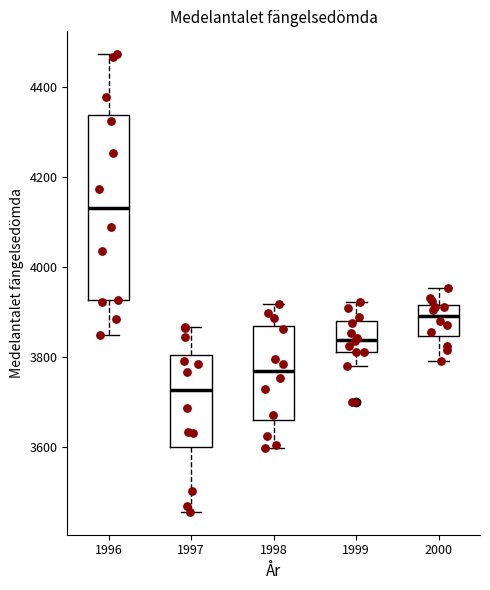

Which box is the tallest, from its lower edge to its upper edge?

1996